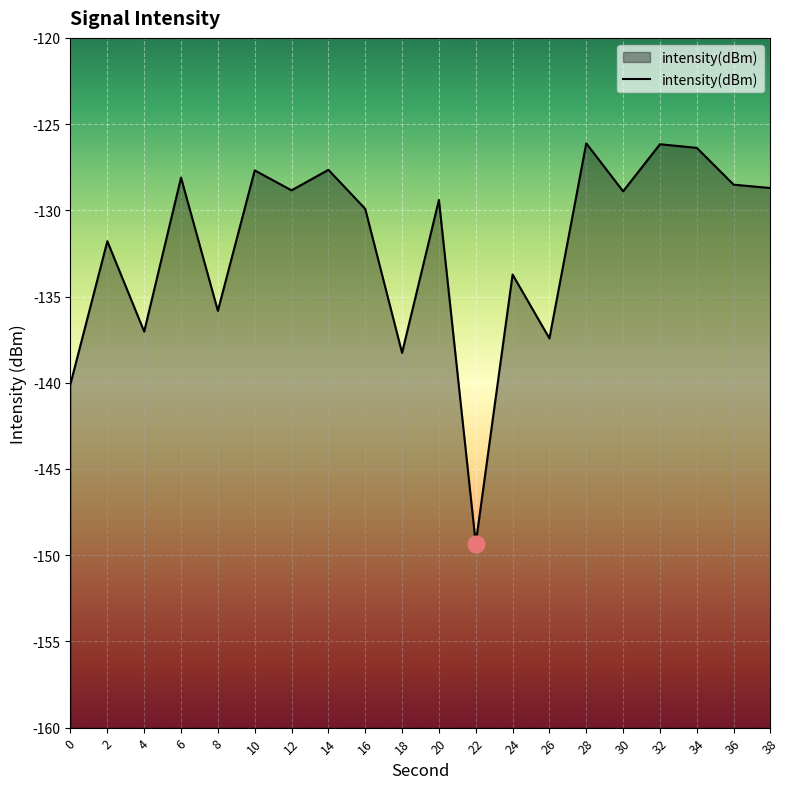

Rank the categories by value from highest to lowest.

28, 32, 34, 14, 10, 6, 36, 38, 12, 30, 20, 16, 2, 24, 8, 4, 26, 18, 0, 22